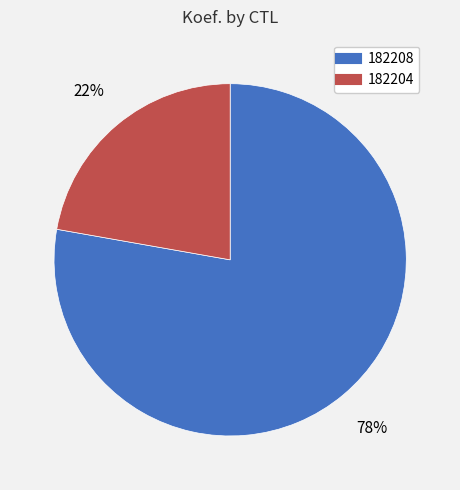

Combined, do 182204 and 182208 account for over 50%?

Yes